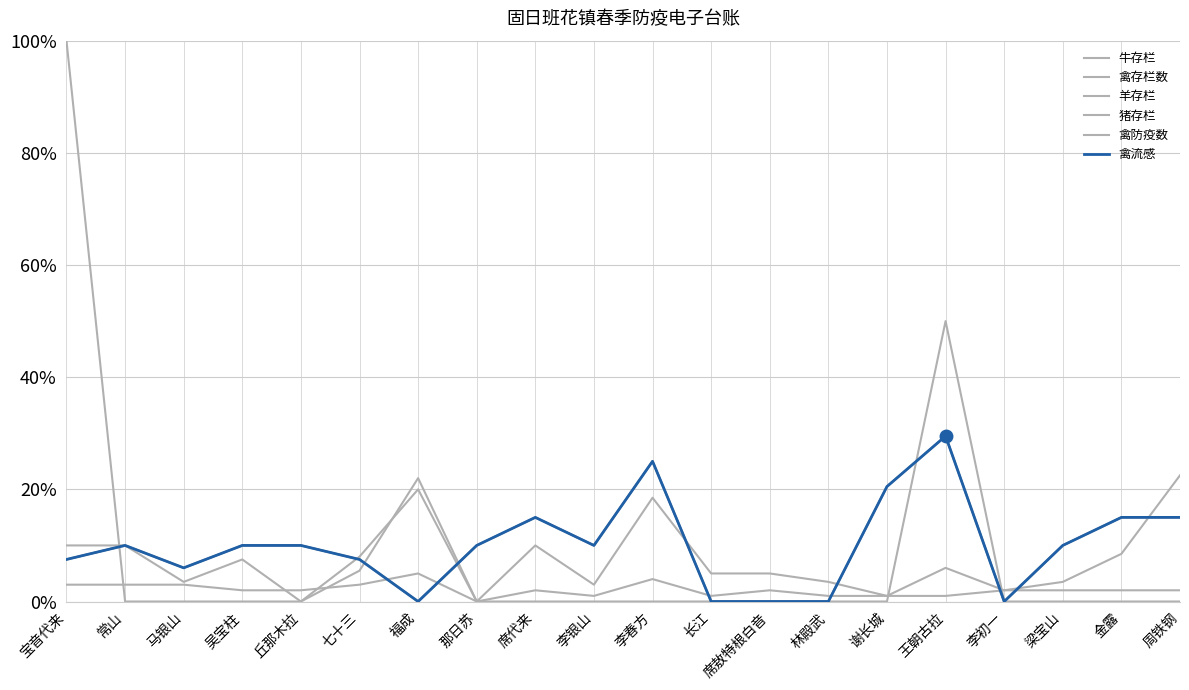

Reading left to right, what are all the values shown in this chart?

牛存栏: 宝音代来=0.1	常山=0.1	马银山=0.0	吴宝柱=0.1	丘那木拉=0.0	七十三=0.1	福成=0.2	那日苏=0.0	席代来=0.1	李银山=0.0	李春方=0.2	长江=0.1	席敖特根白音=0.1	林殿武=0.0	谢长城=0.0	王朝古拉=0.1	李初一=0.0	梁宝山=0.0	金露=0.1	周铁钢=0.2
禽存栏数: 宝音代来=0.1	常山=0.1	马银山=0.1	吴宝柱=0.1	丘那木拉=0.1	七十三=0.1	福成=0.0	那日苏=0.1	席代来=0.1	李银山=0.1	李春方=0.2	长江=0.0	席敖特根白音=0.0	林殿武=0.0	谢长城=0.2	王朝古拉=0.3	李初一=0.0	梁宝山=0.1	金露=0.1	周铁钢=0.1
羊存栏: 宝音代来=1.0	常山=0.0	马银山=0.0	吴宝柱=0.0	丘那木拉=0.0	七十三=0.1	福成=0.2	那日苏=0.0	席代来=0.0	李银山=0.0	李春方=0.0	长江=0.0	席敖特根白音=0.0	林殿武=0.0	谢长城=0.0	王朝古拉=0.5	李初一=0.0	梁宝山=0.0	金露=0.0	周铁钢=0.0
猪存栏: 宝音代来=0.0	常山=0.0	马银山=0.0	吴宝柱=0.0	丘那木拉=0.0	七十三=0.0	福成=0.1	那日苏=0.0	席代来=0.0	李银山=0.0	李春方=0.0	长江=0.0	席敖特根白音=0.0	林殿武=0.0	谢长城=0.0	王朝古拉=0.0	李初一=0.0	梁宝山=0.0	金露=0.0	周铁钢=0.0
禽防疫数: 宝音代来=0.1	常山=0.1	马银山=0.1	吴宝柱=0.1	丘那木拉=0.1	七十三=0.1	福成=0.0	那日苏=0.1	席代来=0.1	李银山=0.1	李春方=0.2	长江=0.0	席敖特根白音=0.0	林殿武=0.0	谢长城=0.2	王朝古拉=0.3	李初一=0.0	梁宝山=0.1	金露=0.1	周铁钢=0.1
禽流感: 宝音代来=0.1	常山=0.1	马银山=0.1	吴宝柱=0.1	丘那木拉=0.1	七十三=0.1	福成=0.0	那日苏=0.1	席代来=0.1	李银山=0.1	李春方=0.2	长江=0.0	席敖特根白音=0.0	林殿武=0.0	谢长城=0.2	王朝古拉=0.3	李初一=0.0	梁宝山=0.1	金露=0.1	周铁钢=0.1